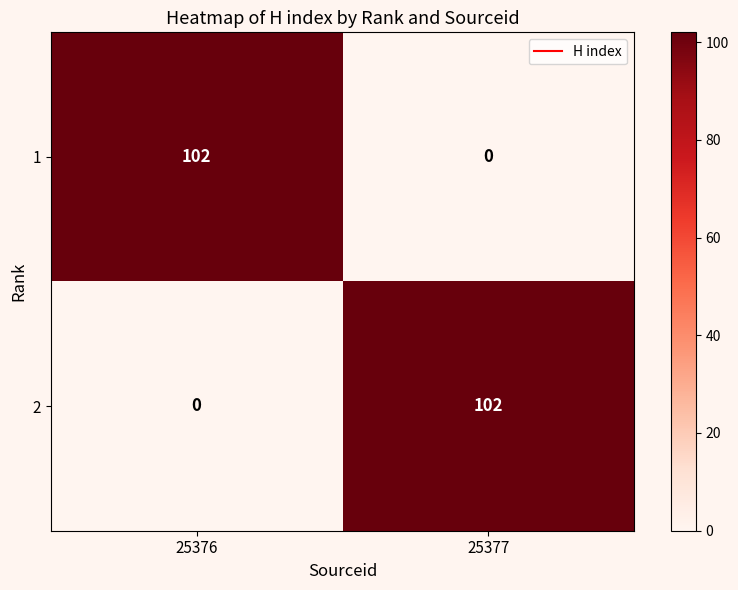

The 2 series shows 102 at 25377. True or false?

True